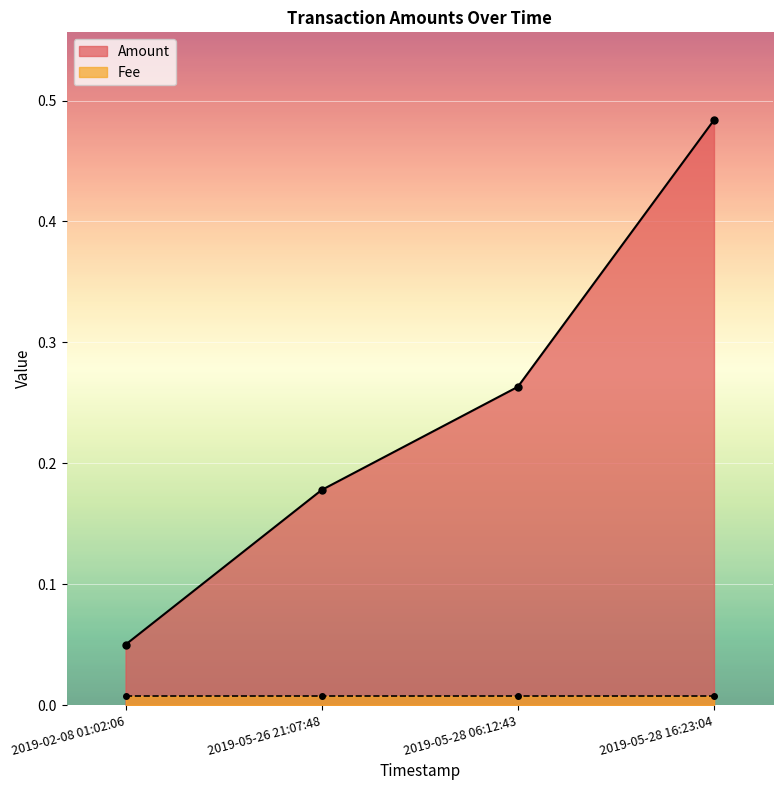

The value at 2019-05-26 21:07:48 is 0.0. True or false?

False